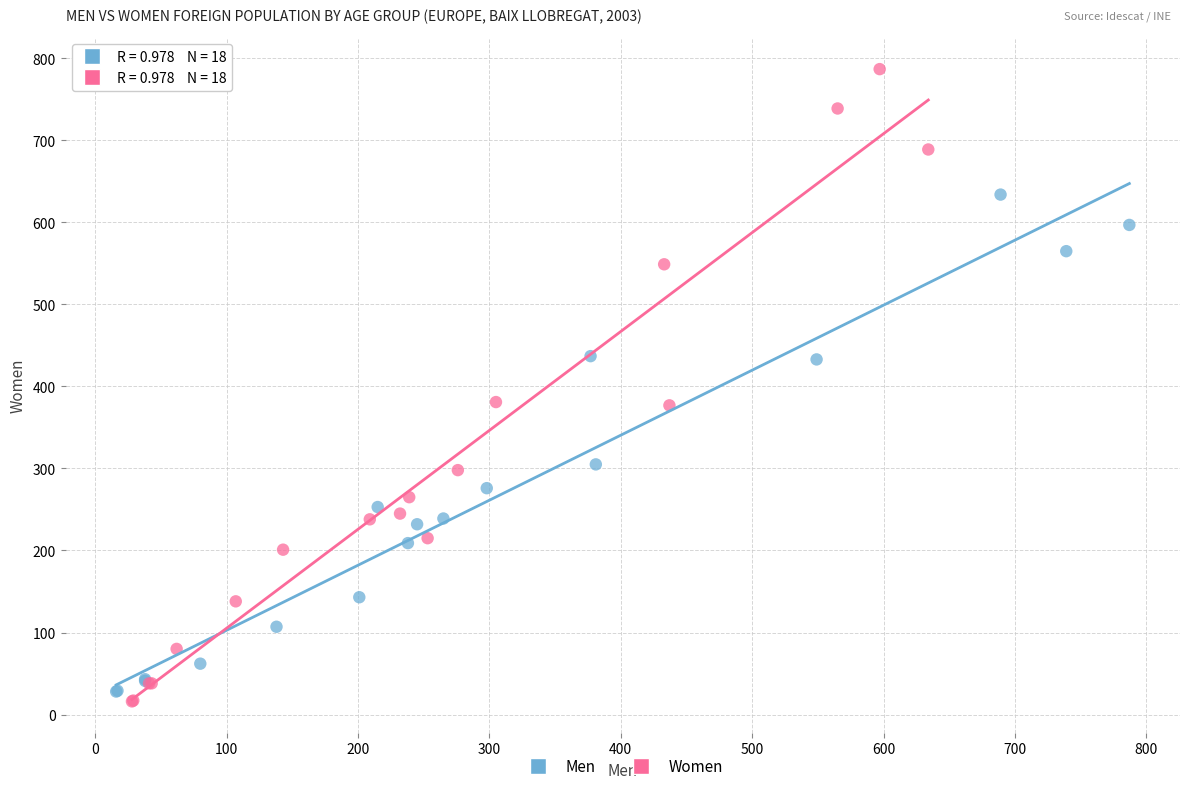

Which series reaches the minimum Y coordinate?

Women